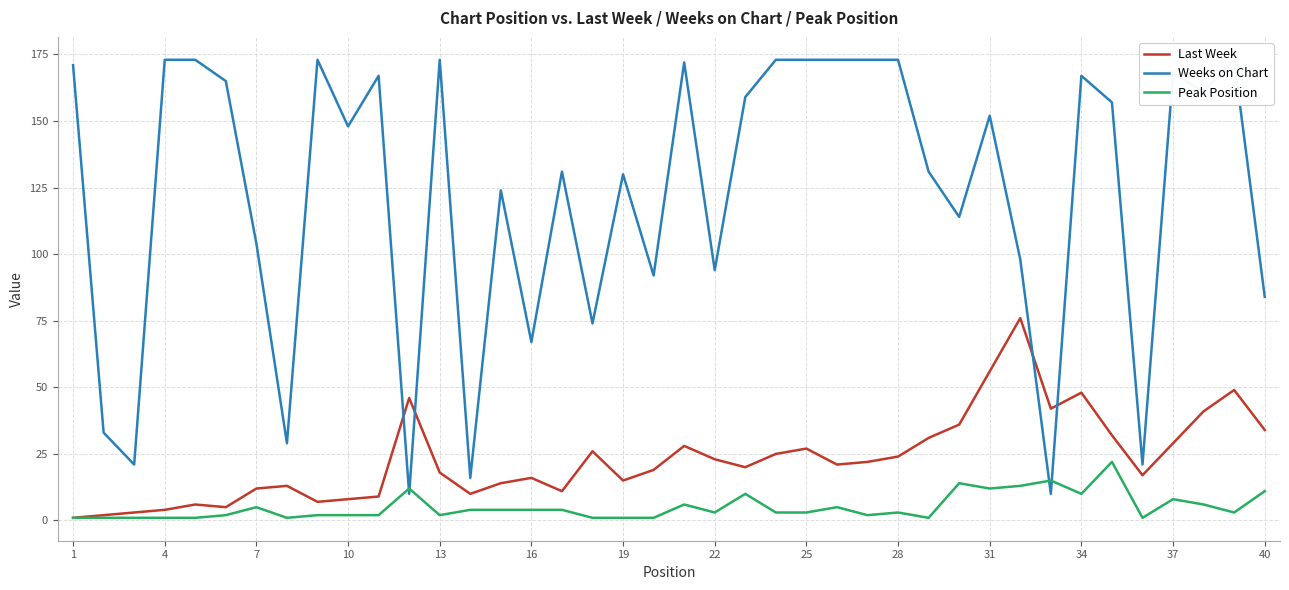

Reading right to left, list all the values displayed in this chart.

Last Week: 34	49	41	29	17	32	48	42	76	56	36	31	24	22	21	27	25	20	23	28	19	15	26	11	16	14	10	18	46	9	8	7	13	12	5	6	4	3	2	1
Weeks on Chart: 84	173	161	168	21	157	167	10	98	152	114	131	173	173	173	173	173	159	94	172	92	130	74	131	67	124	16	173	10	167	148	173	29	104	165	173	173	21	33	171
Peak Position: 11	3	6	8	1	22	10	15	13	12	14	1	3	2	5	3	3	10	3	6	1	1	1	4	4	4	4	2	12	2	2	2	1	5	2	1	1	1	1	1